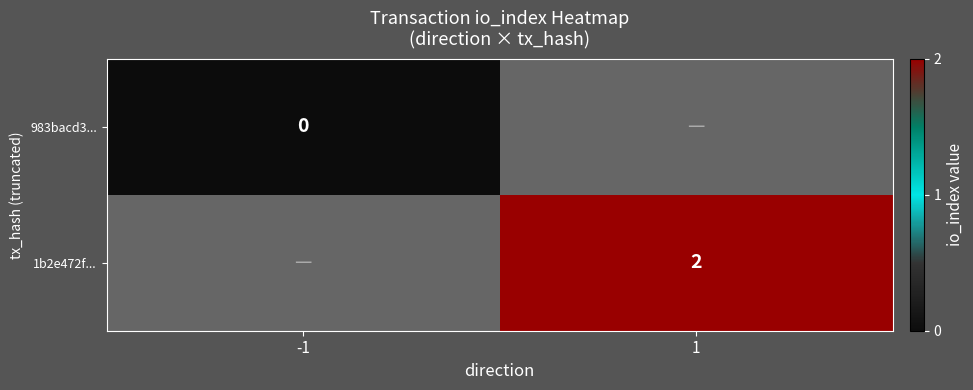

Is it true that 1b2e472f... equals 1 at 1?

False